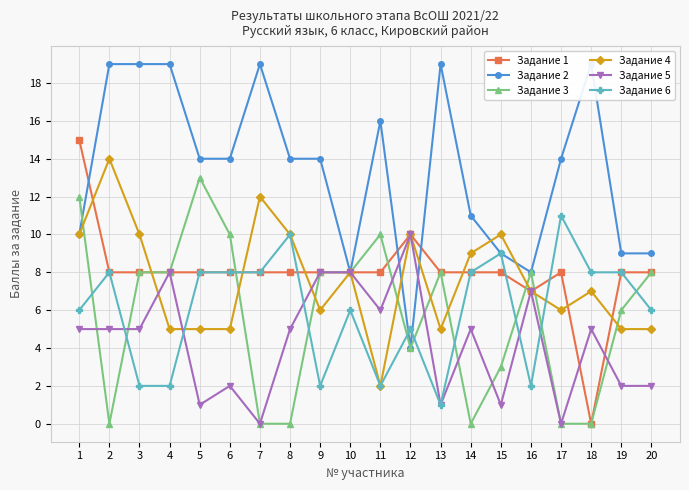

What is the average value of the Задание 6 series?

6